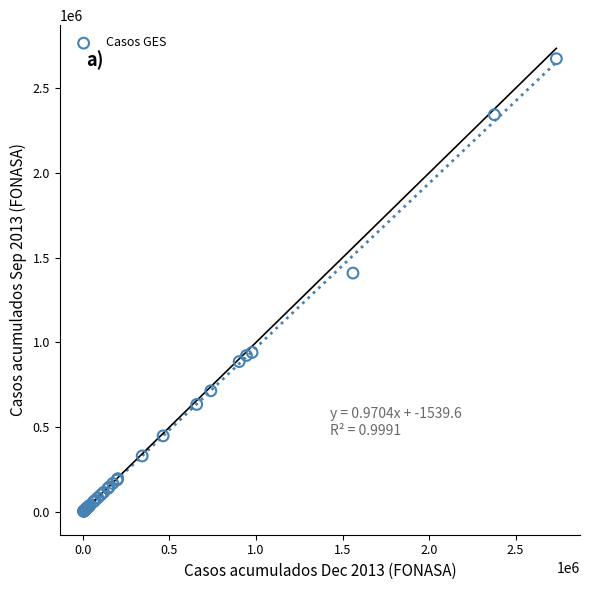

What Y value in the scatter plot is closest to 1338855?

1409320